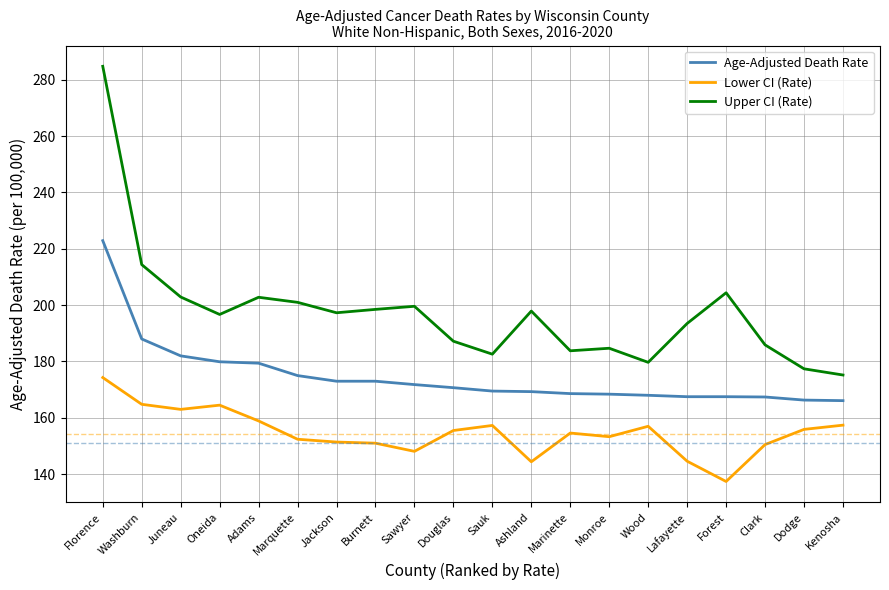

What is the difference between the maximum and minimum values in the Age-Adjusted Death Rate series?

56.8